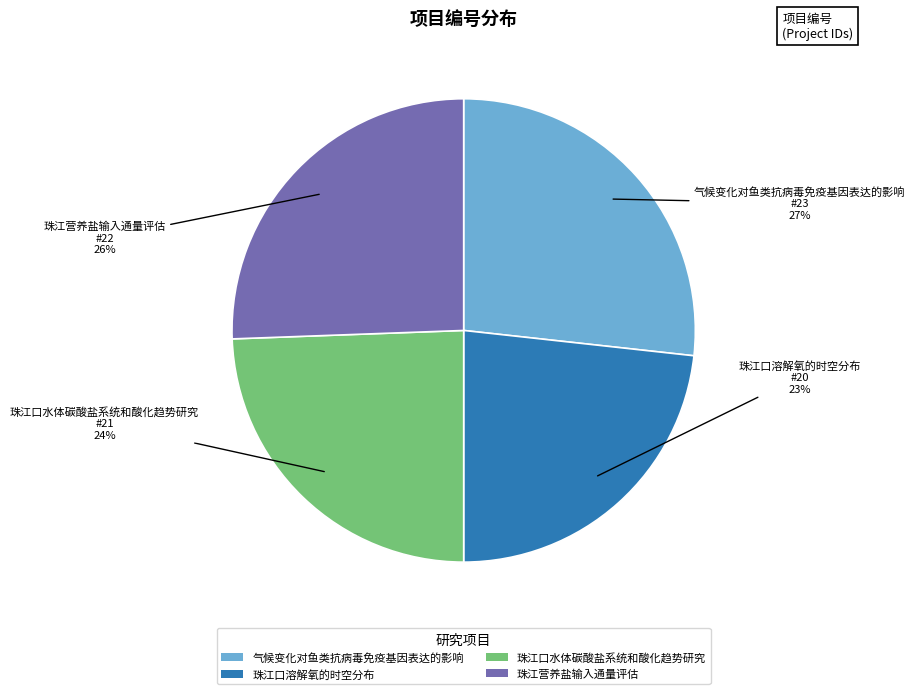

To the nearest percent, what portion does 珠江口水体碳酸盐系统和酸化趋势研究 represent?

24%